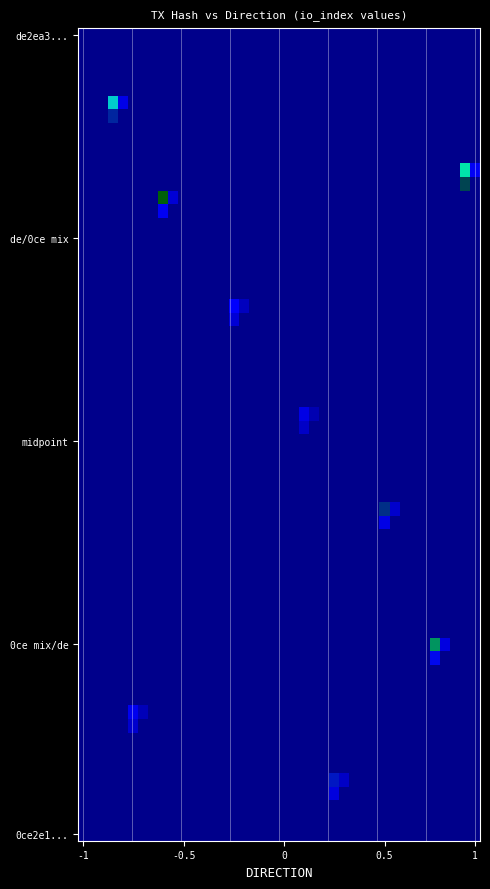

Which series has the largest total across all categories?

de2ea3612a8895e694eee2b5c278123175e0511